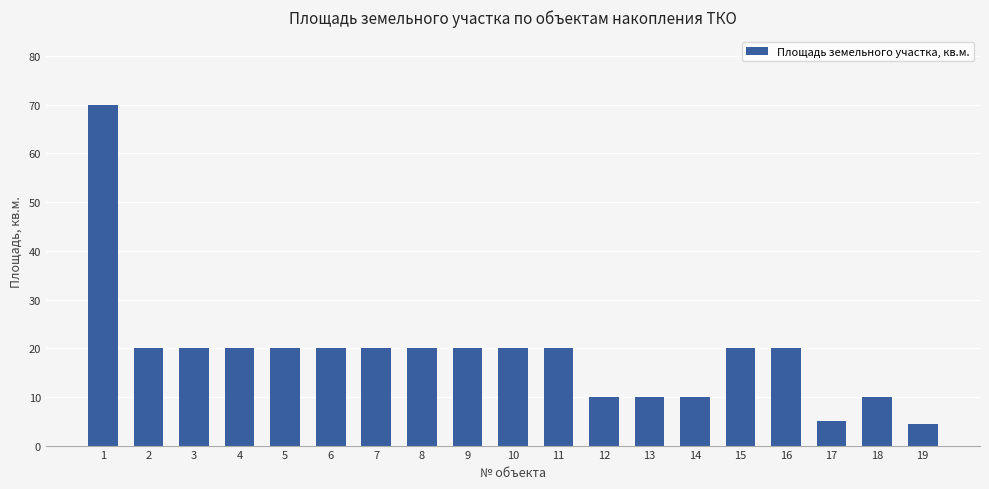

True or false: the data shows 5.0 at 17.

True